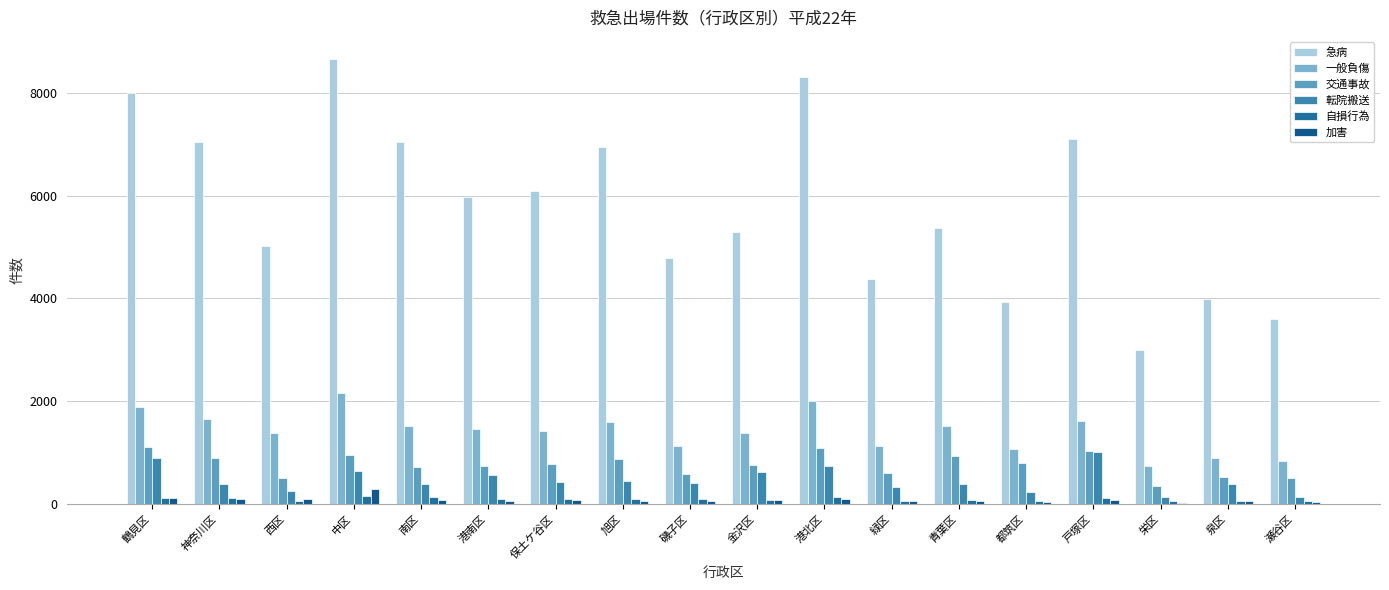

Which series has the largest range (max minus min)?

急病